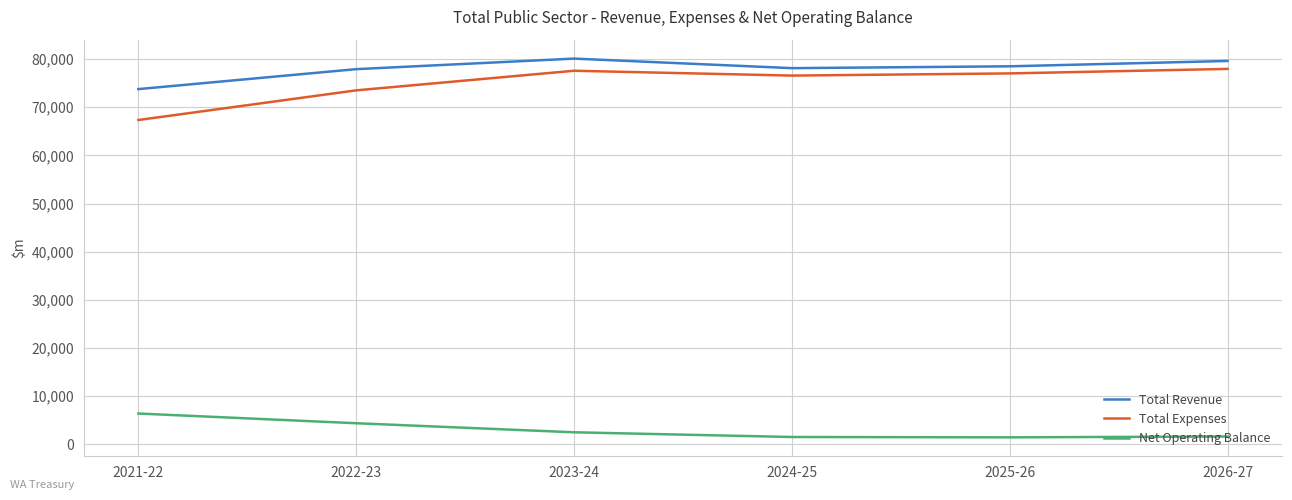

Which series has the largest range (max minus min)?

Total Expenses